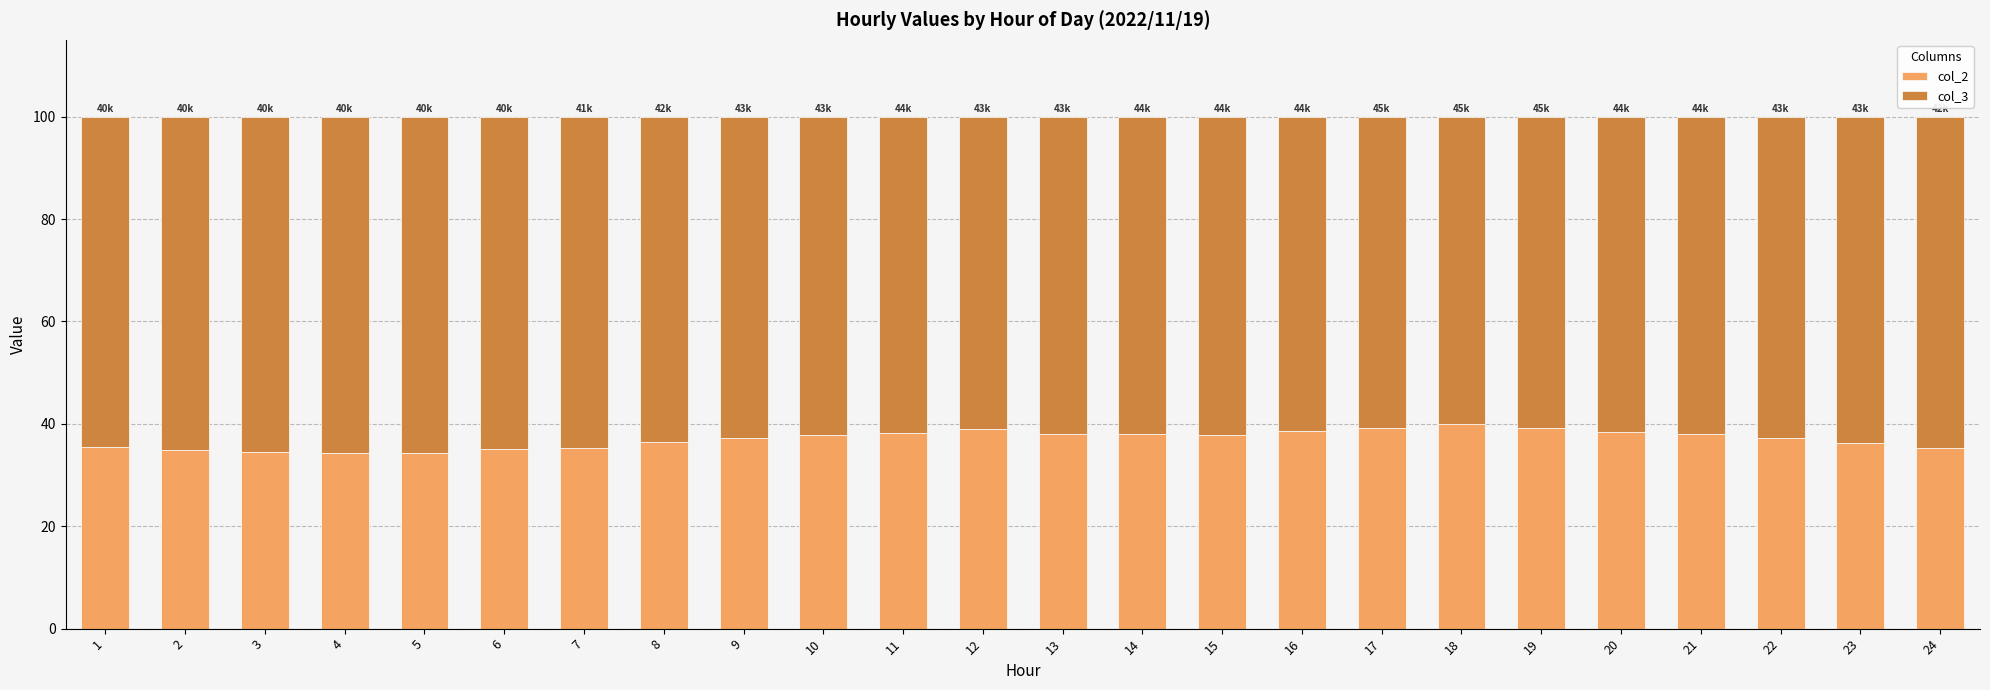

What is the difference between the maximum and minimum values in the col_2 series?

5.5